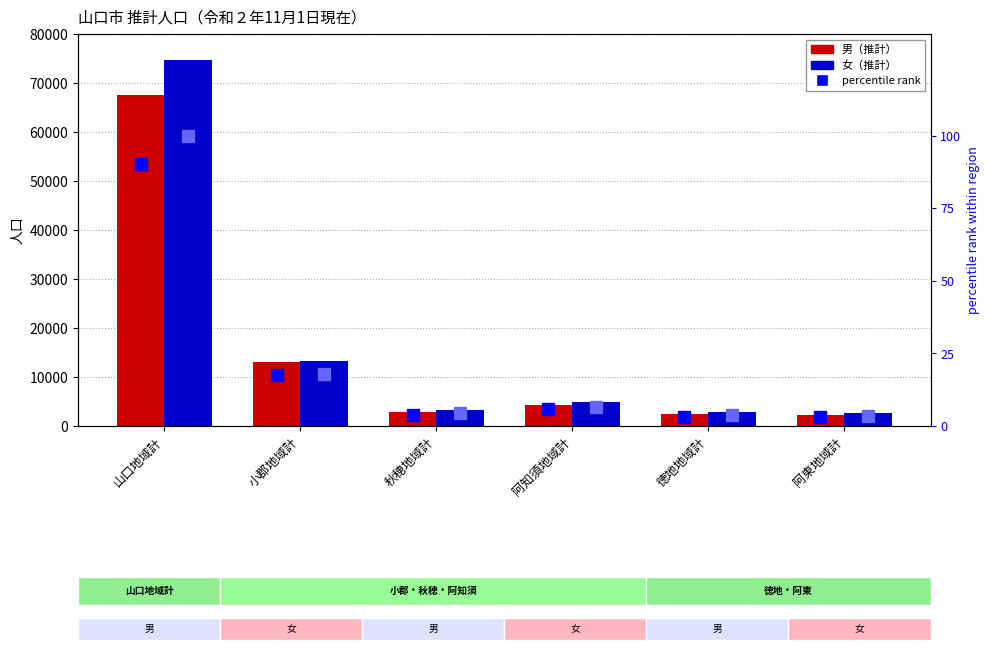

At which label does percentile rank 男 reach its minimum?

阿東地域計